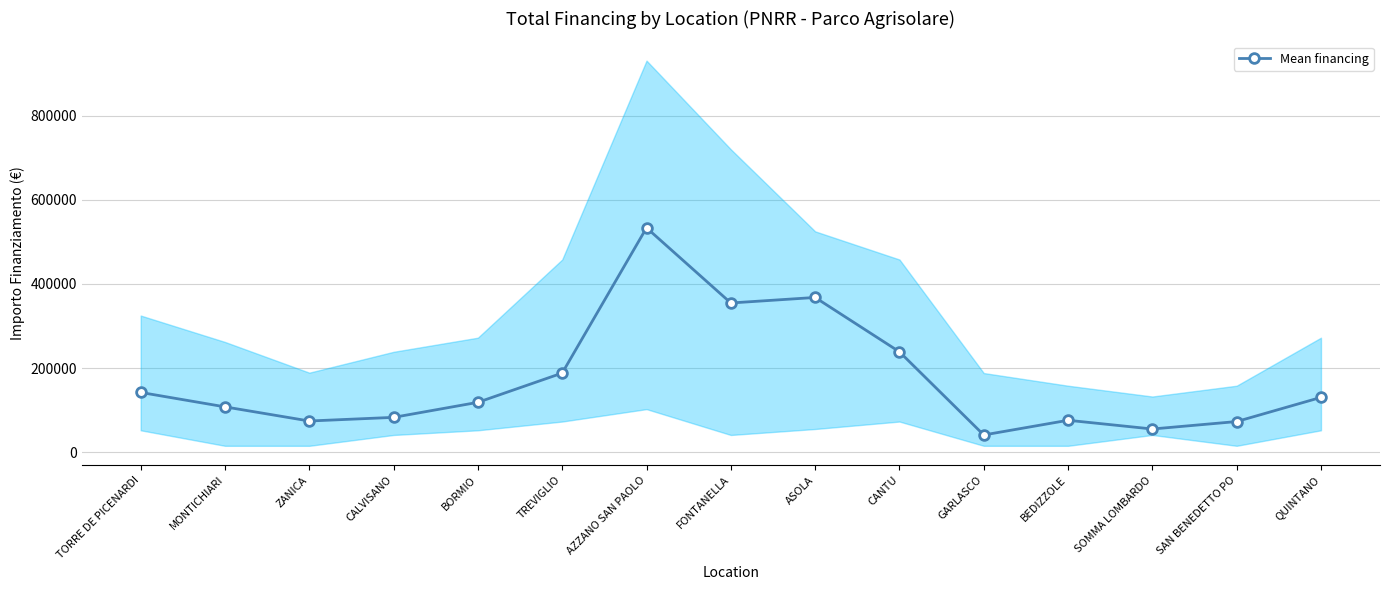

What is the sum of all values?

2586545.5